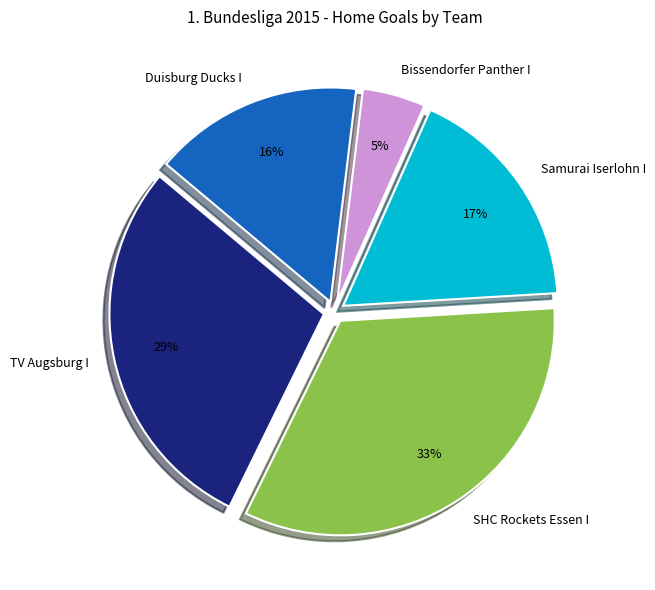

Does TV Augsburg I account for over 50% of the chart?

No